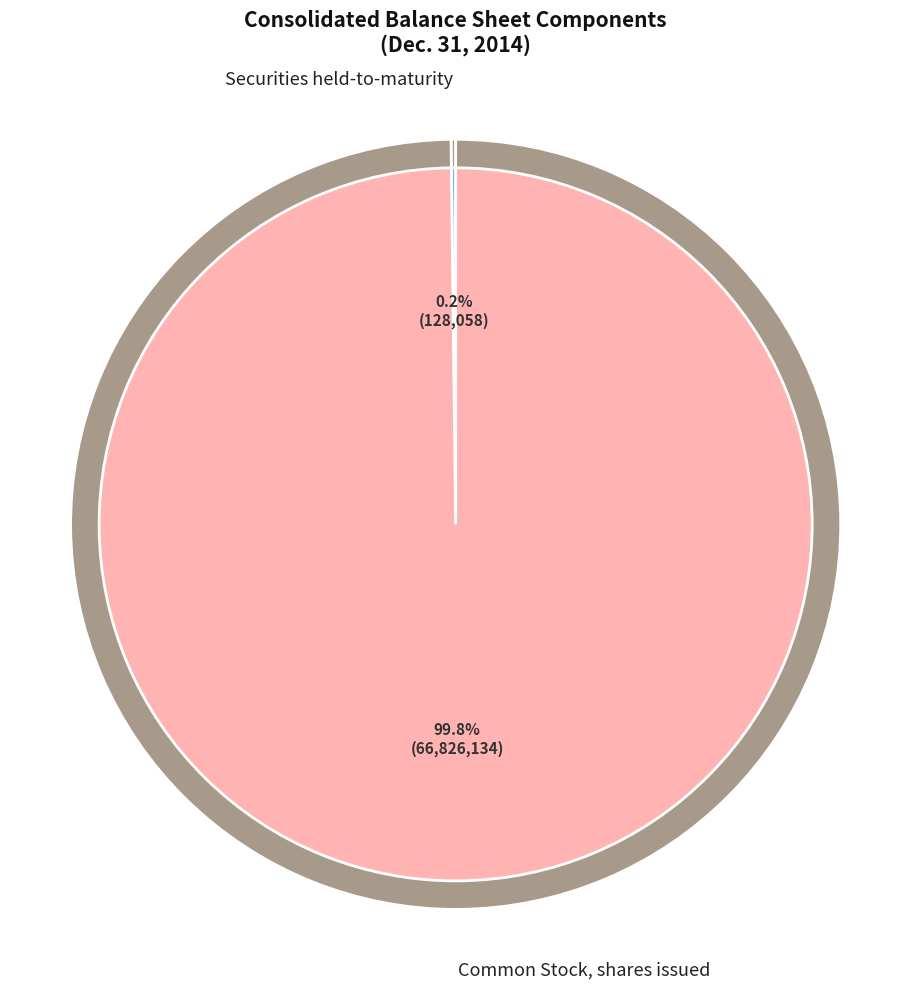

To the nearest percent, what is the difference between the Common Stock, shares issued and Securities held-to-maturity slice percentages?

100%